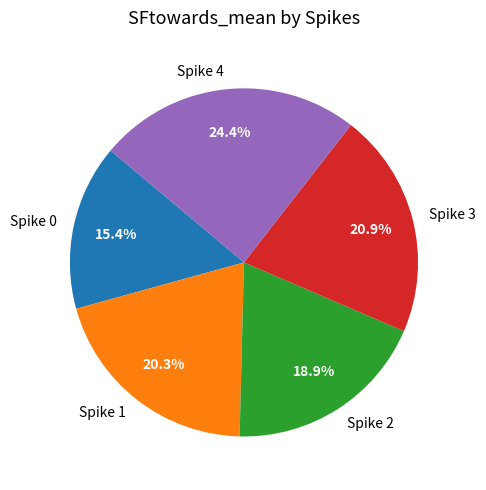

What percentage is NOT represented by Spike 3?

79.1%